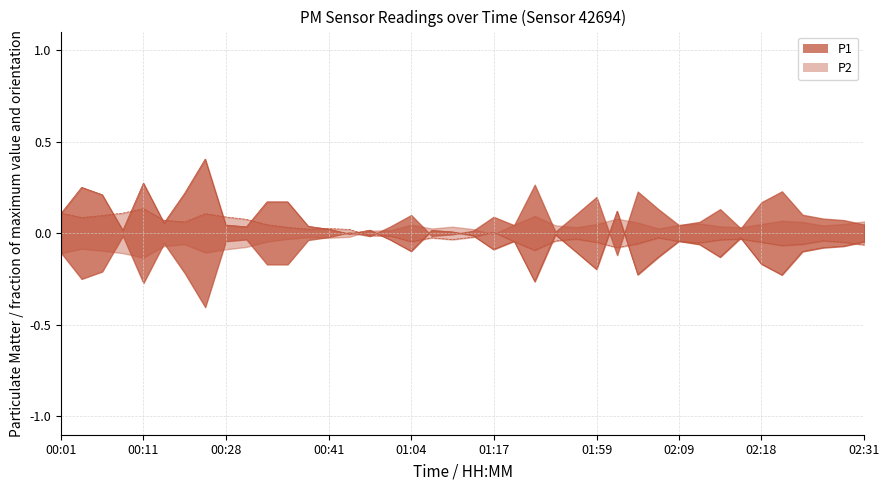

What is the label of the 4th point from the left?

00:09